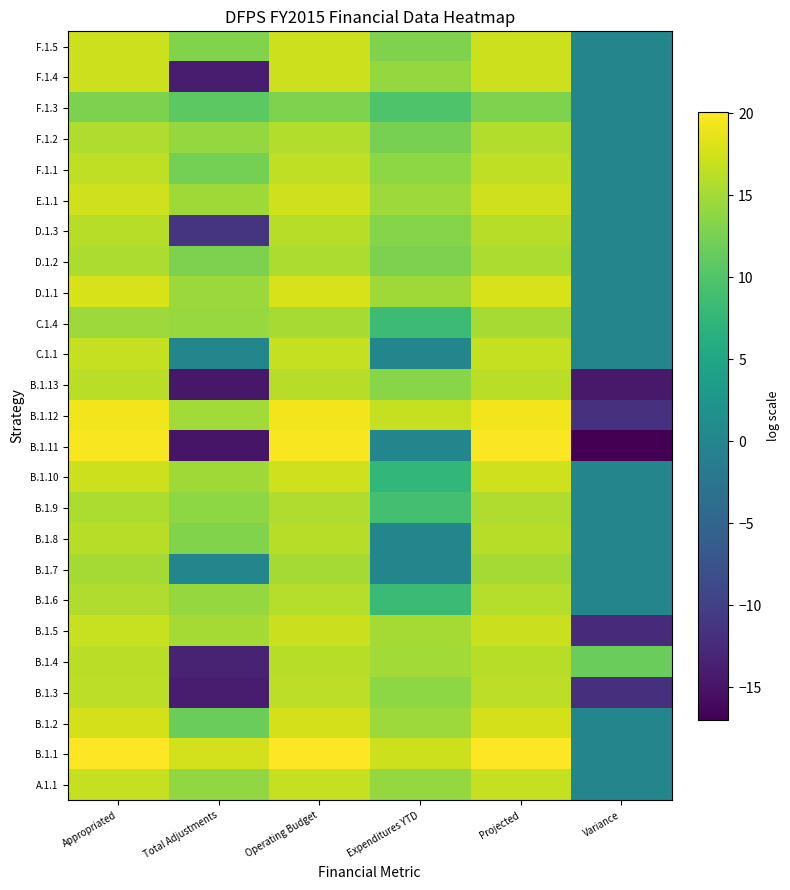

Reading left to right, extract all data points from this chart.

A.1.1: Appropriated=16.8	Total Adjustments=14.1	Operating Budget=16.9	Expenditures YTD=14.2	Projected=16.9	Variance=0.0
B.1.1: Appropriated=20.0	Total Adjustments=17.6	Operating Budget=20.1	Expenditures YTD=17.2	Projected=20.1	Variance=0.0
B.1.2: Appropriated=17.7	Total Adjustments=11.7	Operating Budget=17.8	Expenditures YTD=14.6	Projected=17.8	Variance=0.0
B.1.3: Appropriated=16.4	Total Adjustments=-14.1	Operating Budget=16.3	Expenditures YTD=13.8	Projected=16.3	Variance=-12.1
B.1.4: Appropriated=16.2	Total Adjustments=-13.4	Operating Budget=16.1	Expenditures YTD=14.9	Projected=16.1	Variance=11.5
B.1.5: Appropriated=16.9	Total Adjustments=15.1	Operating Budget=17.1	Expenditures YTD=15.1	Projected=17.1	Variance=-12.4
B.1.6: Appropriated=15.7	Total Adjustments=14.3	Operating Budget=15.9	Expenditures YTD=8.3	Projected=15.9	Variance=0.0
B.1.7: Appropriated=15.1	Total Adjustments=0.0	Operating Budget=15.1	Expenditures YTD=0.0	Projected=15.1	Variance=0.0
B.1.8: Appropriated=16.1	Total Adjustments=13.0	Operating Budget=16.1	Expenditures YTD=0.0	Projected=16.1	Variance=0.0
B.1.9: Appropriated=15.5	Total Adjustments=13.8	Operating Budget=15.7	Expenditures YTD=9.0	Projected=15.7	Variance=0.0
B.1.10: Appropriated=17.3	Total Adjustments=14.8	Operating Budget=17.3	Expenditures YTD=7.5	Projected=17.3	Variance=0.0
B.1.11: Appropriated=19.8	Total Adjustments=-14.8	Operating Budget=19.8	Expenditures YTD=0.0	Projected=19.8	Variance=-17.0
B.1.12: Appropriated=19.3	Total Adjustments=15.0	Operating Budget=19.3	Expenditures YTD=16.8	Projected=19.3	Variance=-11.6
B.1.13: Appropriated=16.3	Total Adjustments=-14.6	Operating Budget=16.1	Expenditures YTD=13.5	Projected=16.3	Variance=-14.5
C.1.1: Appropriated=16.9	Total Adjustments=0.0	Operating Budget=16.9	Expenditures YTD=0.0	Projected=16.9	Variance=0.0
C.1.4: Appropriated=14.7	Total Adjustments=14.4	Operating Budget=15.2	Expenditures YTD=8.4	Projected=15.2	Variance=0.0
D.1.1: Appropriated=17.8	Total Adjustments=14.5	Operating Budget=17.8	Expenditures YTD=14.8	Projected=17.8	Variance=0.0
D.1.2: Appropriated=15.5	Total Adjustments=12.7	Operating Budget=15.5	Expenditures YTD=12.7	Projected=15.5	Variance=0.0
D.1.3: Appropriated=16.1	Total Adjustments=-11.4	Operating Budget=16.1	Expenditures YTD=13.3	Projected=16.1	Variance=0.0
E.1.1: Appropriated=17.4	Total Adjustments=14.7	Operating Budget=17.5	Expenditures YTD=14.6	Projected=17.5	Variance=0.0
F.1.1: Appropriated=16.6	Total Adjustments=12.4	Operating Budget=16.6	Expenditures YTD=13.8	Projected=16.6	Variance=0.0
F.1.2: Appropriated=15.6	Total Adjustments=14.2	Operating Budget=15.8	Expenditures YTD=12.5	Projected=15.8	Variance=0.0
F.1.3: Appropriated=12.8	Total Adjustments=10.8	Operating Budget=12.9	Expenditures YTD=9.9	Projected=12.9	Variance=0.0
F.1.4: Appropriated=17.2	Total Adjustments=-14.1	Operating Budget=17.2	Expenditures YTD=14.2	Projected=17.2	Variance=0.0
F.1.5: Appropriated=17.3	Total Adjustments=13.1	Operating Budget=17.3	Expenditures YTD=12.9	Projected=17.3	Variance=0.0